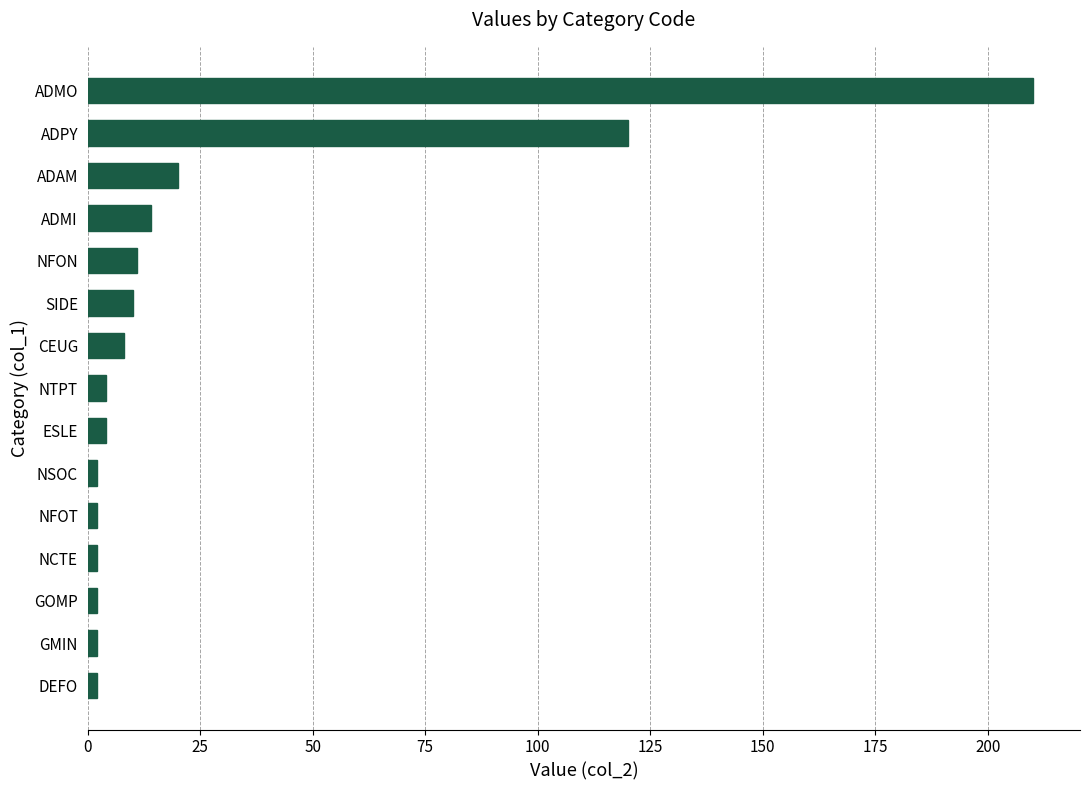

Which label corresponds to the largest value in the chart?

ADMO